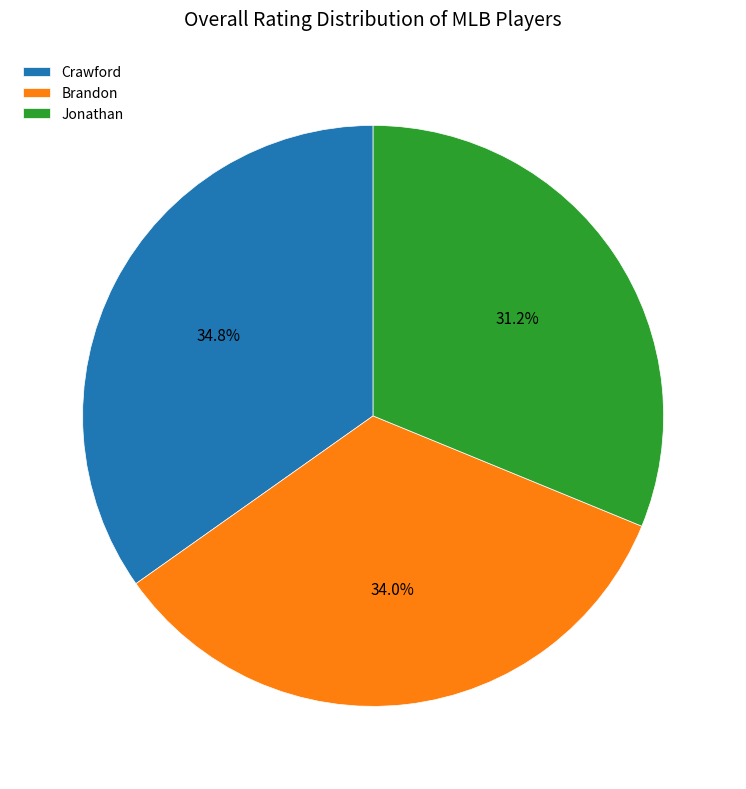

Is Jonathan the majority of the pie?

No